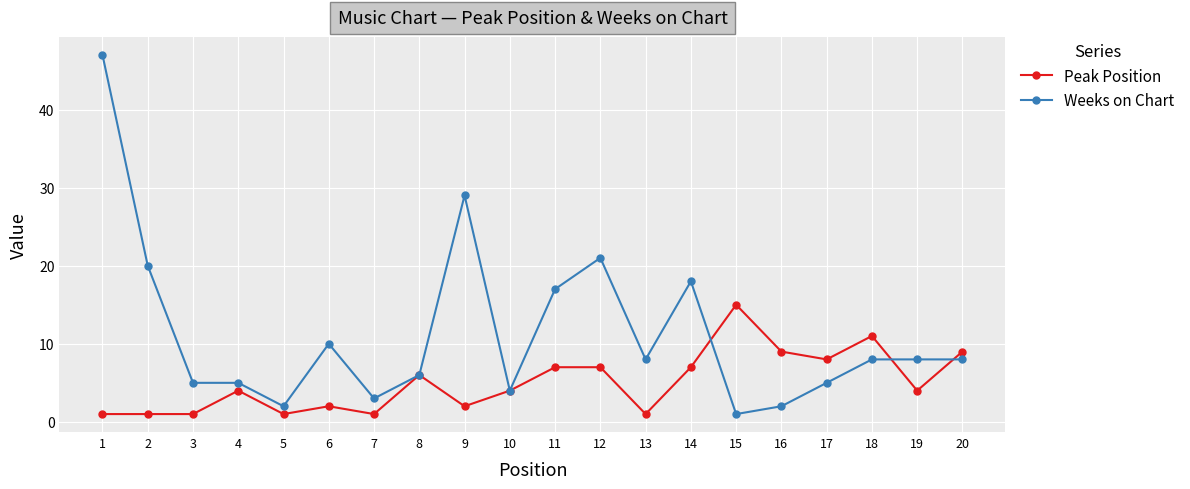

Between 9 and 10, which series saw the biggest shift?

Weeks on Chart